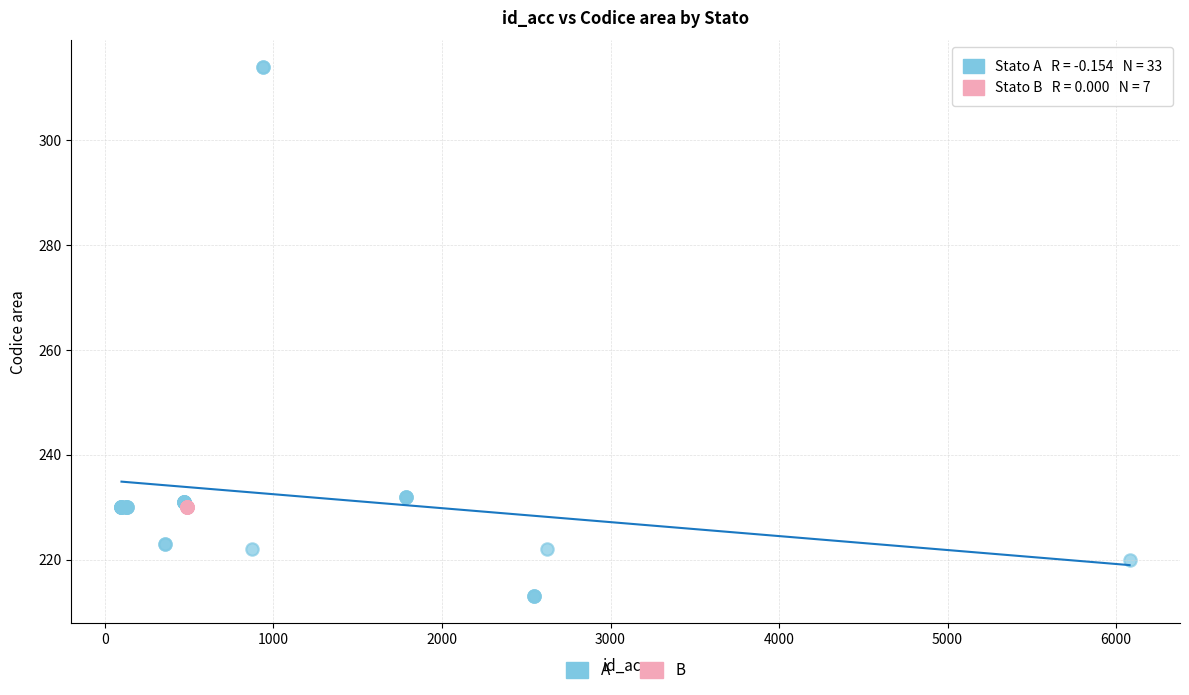

Which series contains the lowest Y value?

A